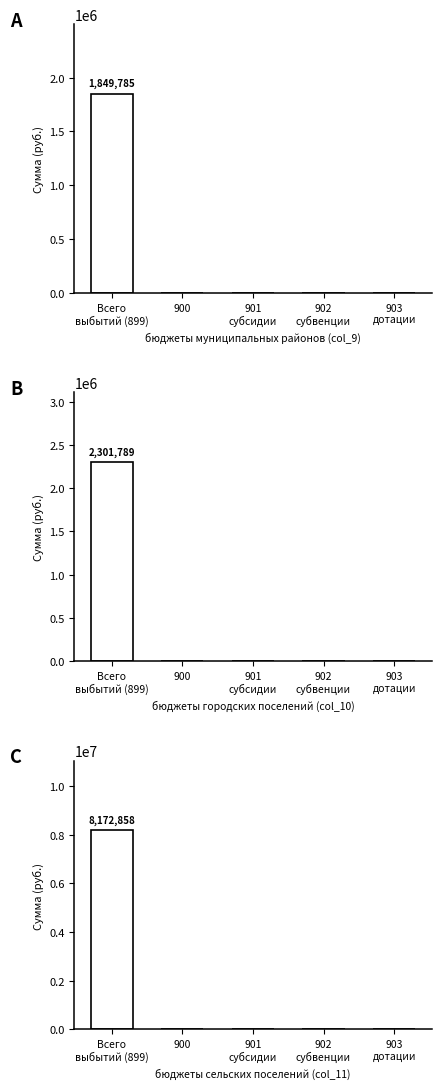

Which series changed the most between Всего
выбытий (899) and 902
субвенции?

C